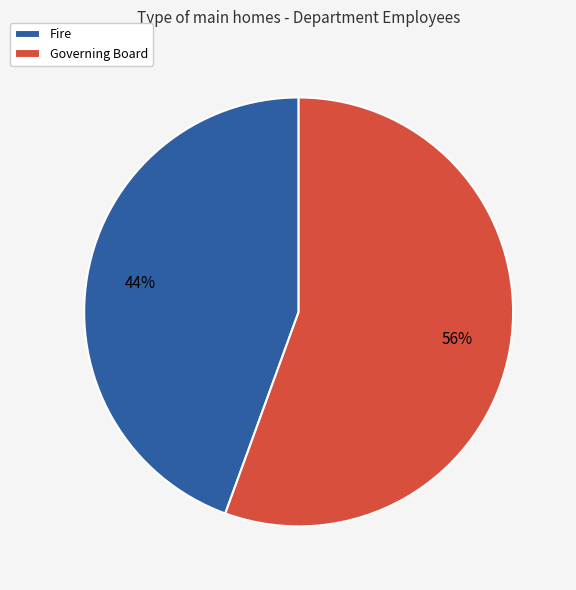

Does any single category account for the majority?

Yes